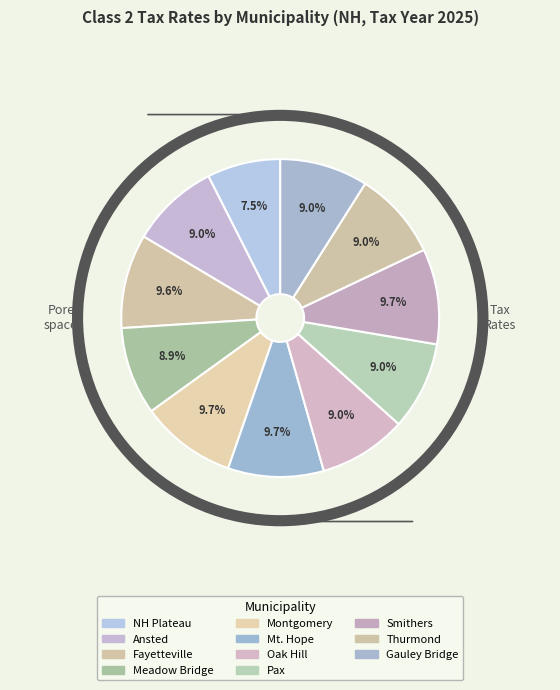

Is there any slice that represents more than half of the pie?

No